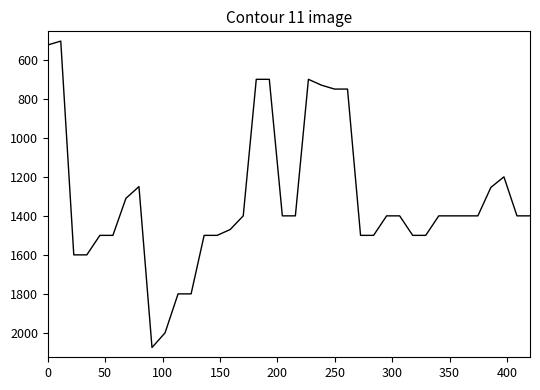

What is the minimum value shown in the chart?

504